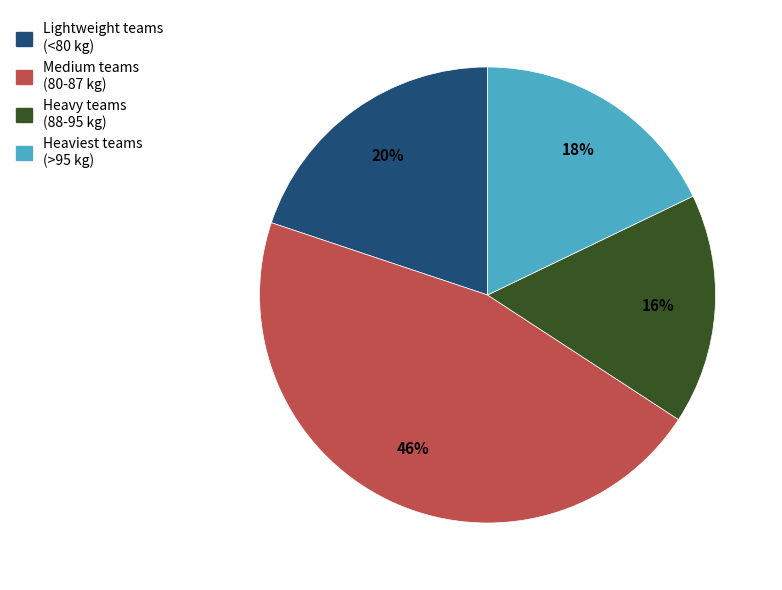

To the nearest percent, what is the average slice percentage?

25%